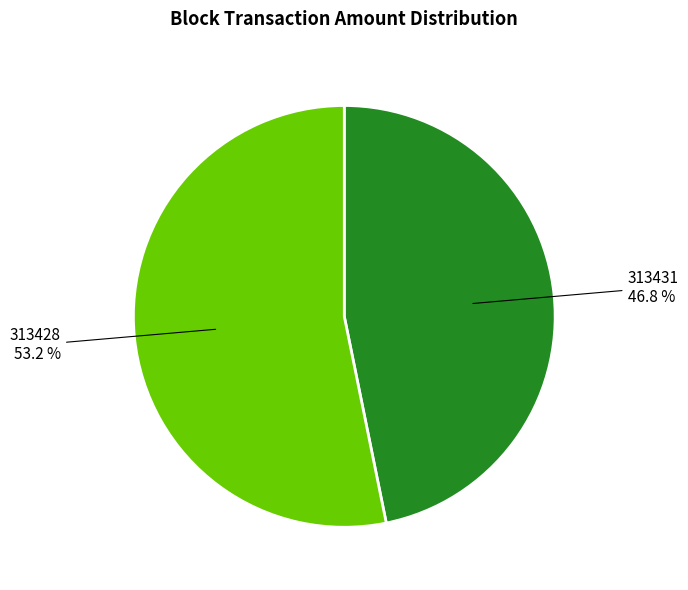

What is the majority slice?

313428